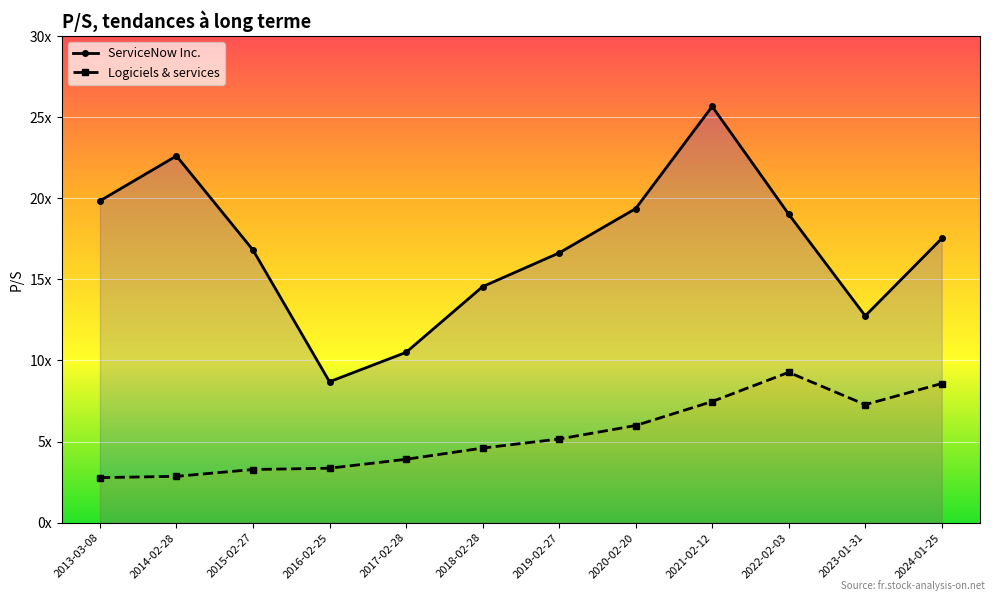

Which series has the largest total across all categories?

ServiceNow Inc.